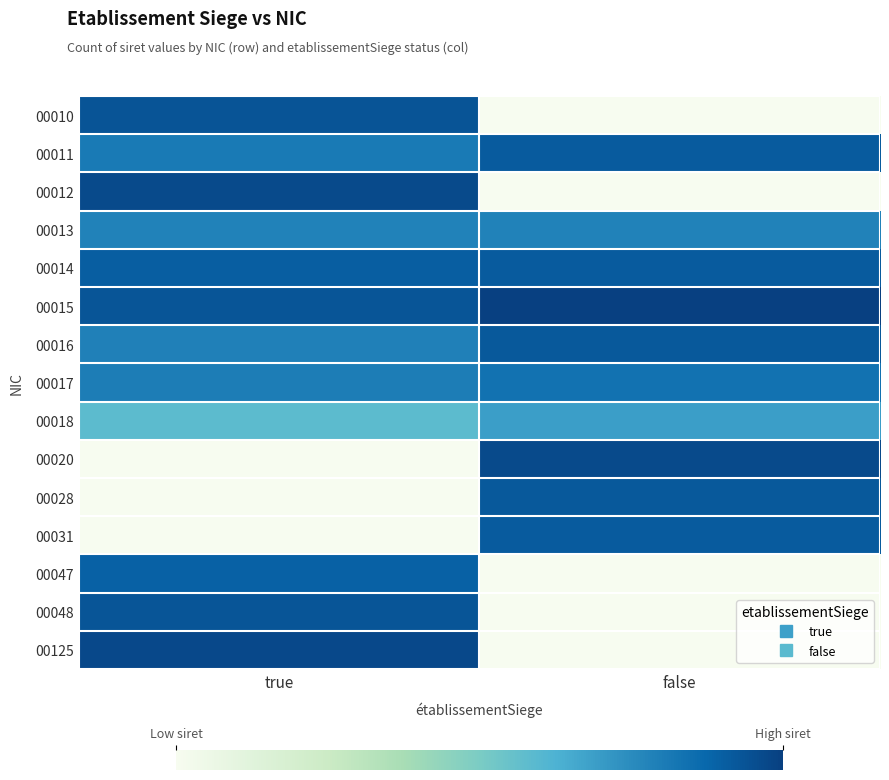

Rank the series at true from highest to lowest value.

00125, 00012, 00010, 00015, 00048, 00014, 00047, 00011, 00017, 00016, 00013, 00018, 00020, 00028, 00031